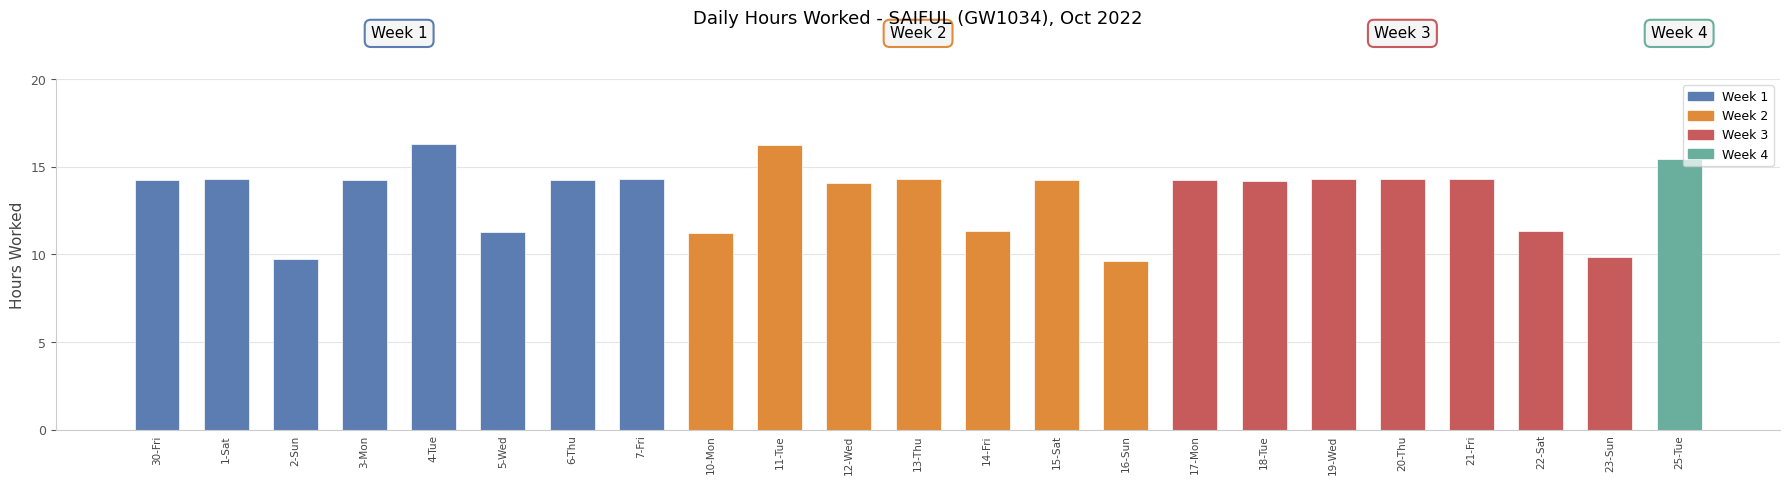

Between 10-Mon and 18-Tue, which is larger?

18-Tue